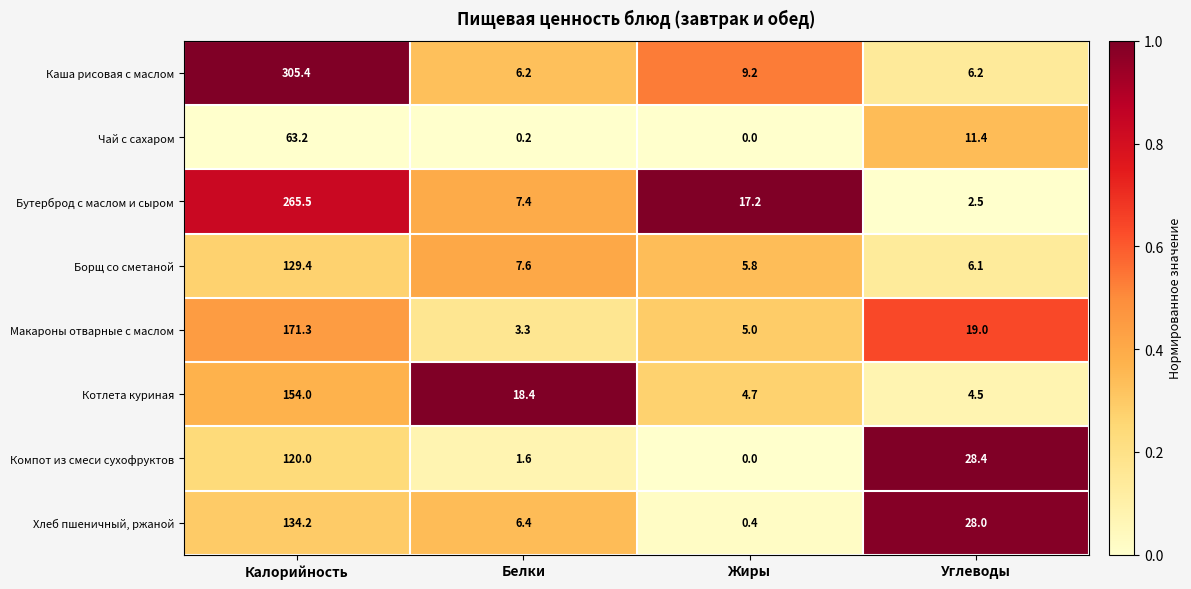

Is it true that Хлеб пшеничный, ржаной equals 6.4 at Белки?

True